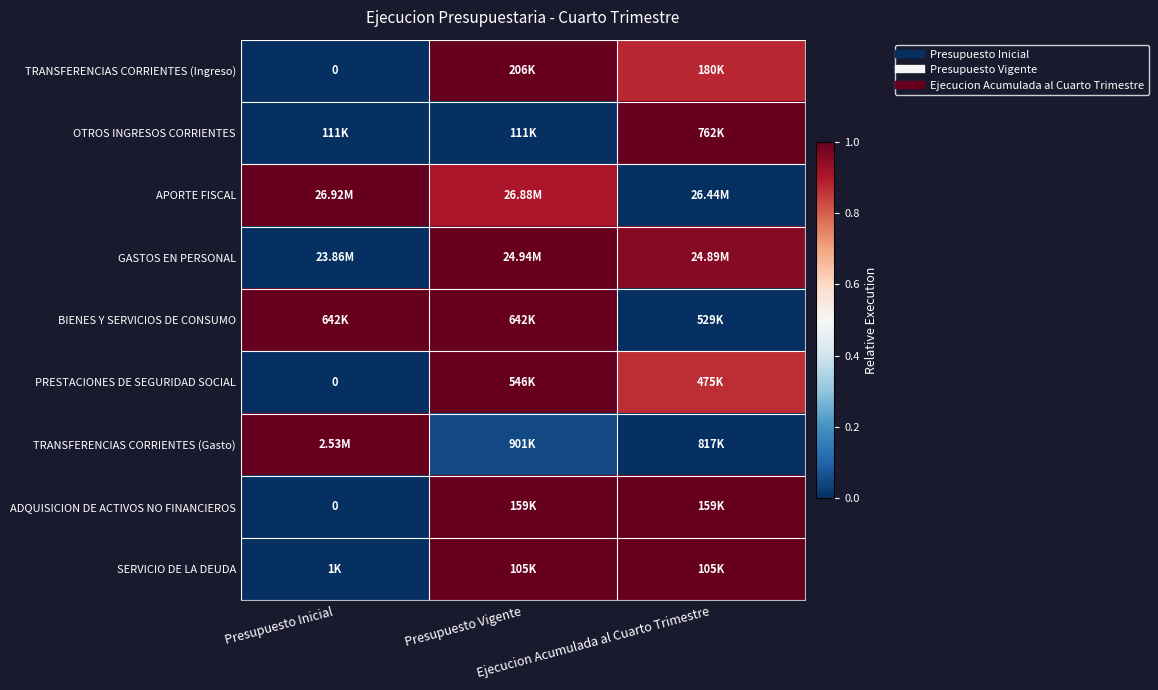

Where is APORTE FISCAL nearest to the value 0?

Ejecucion Acumulada al Cuarto Trimestre